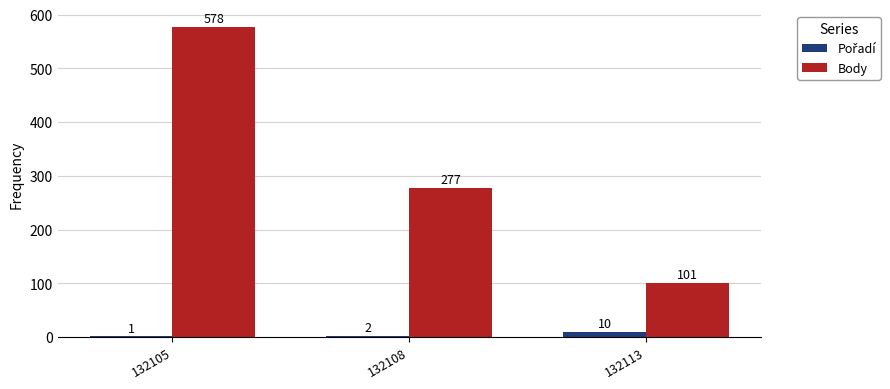

What is the sum of all Body values?

956